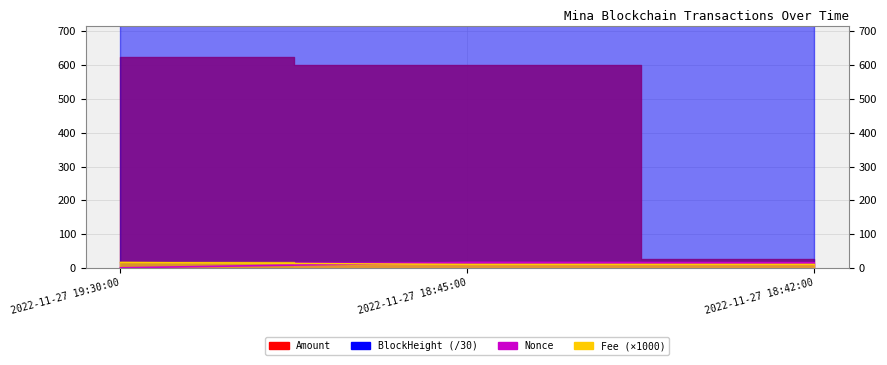

The BlockHeight series shows 11581.3 at 2022-11-27 18:45:00. True or false?

False